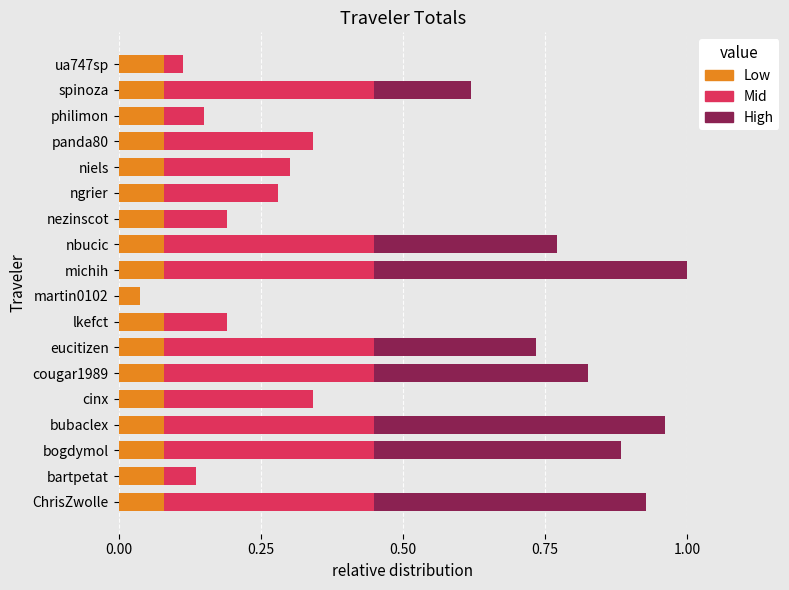

What is the total value across all series at cougar1989?

0.8